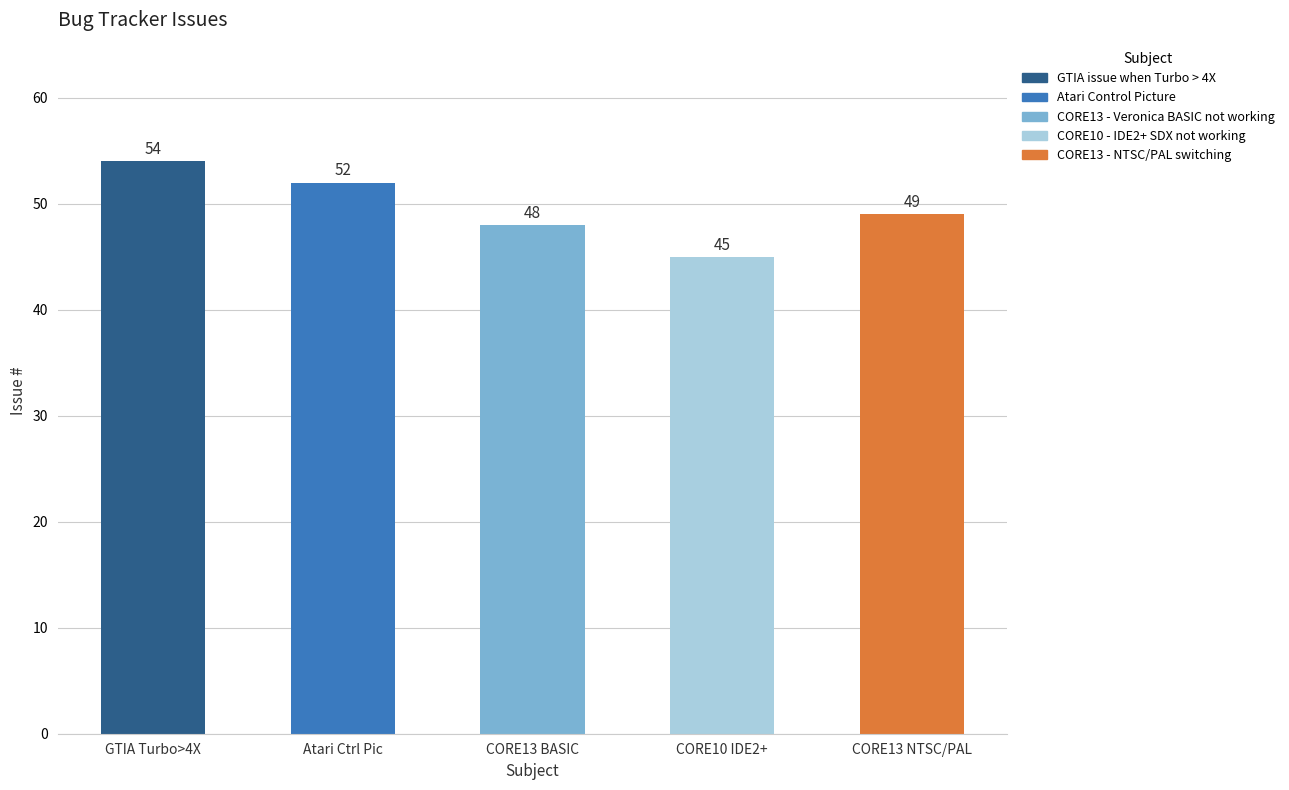

Where does the data first go above 49?

GTIA Turbo>4X